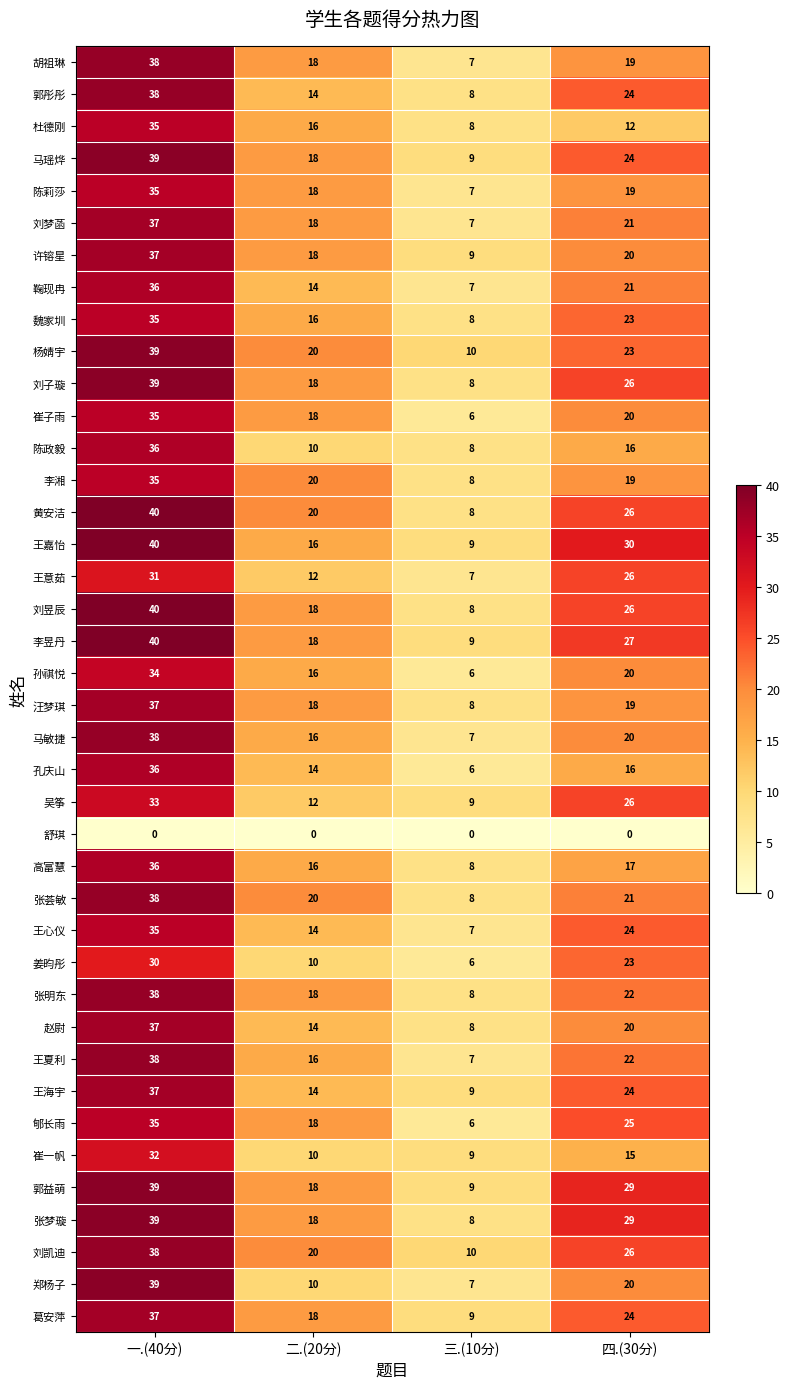

At how many categories does at least one series exceed 29?

2